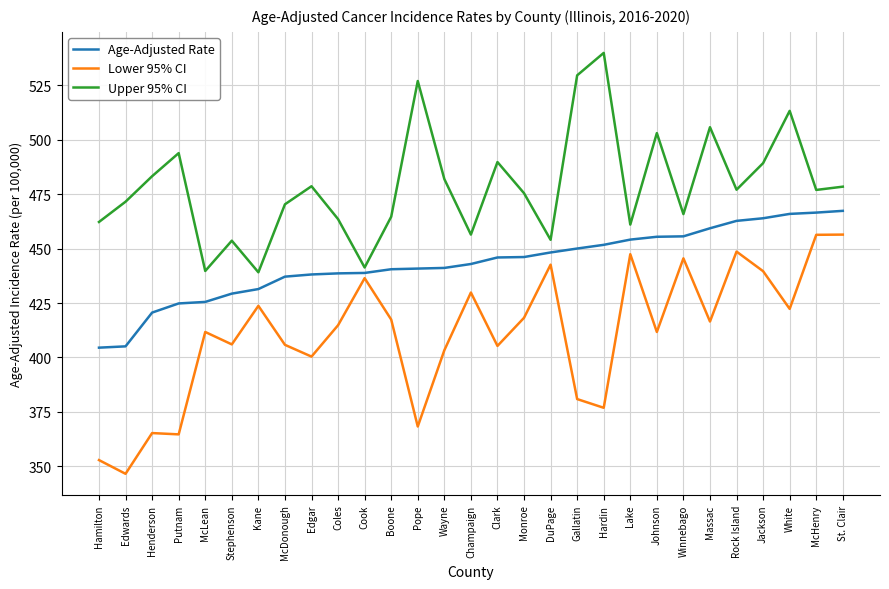

At which category does the chart reach its minimum across all series?

Edwards